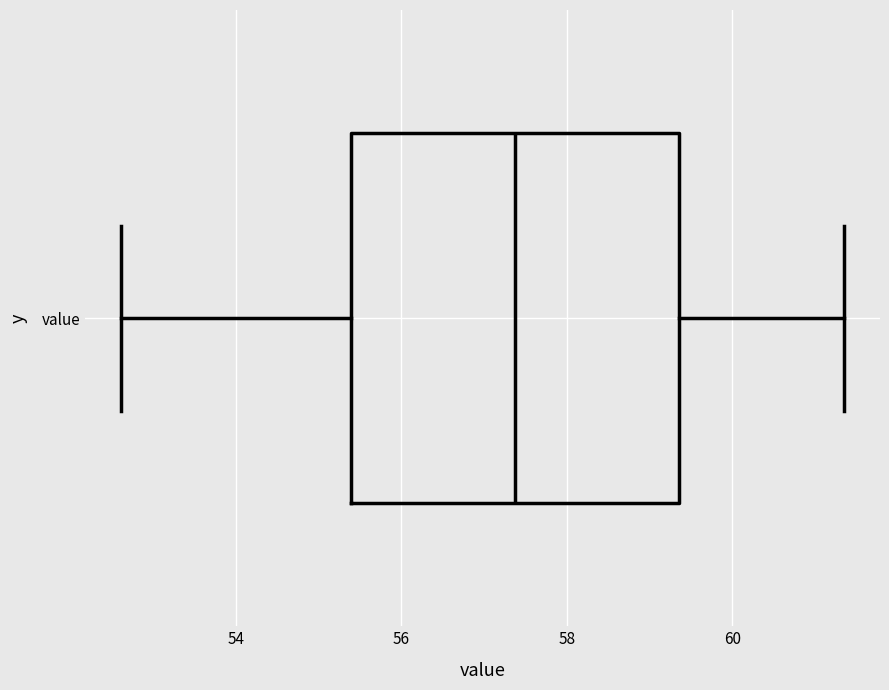

Read this box plot against the x-axis: the position of the median line, the range covered by the box, and the ends of both whiskers. The values are not printed on the chart, so give them approximately, as read against the axis.

median 57.4, box 55.4 to 59.4, whiskers 52.6 to 61.4